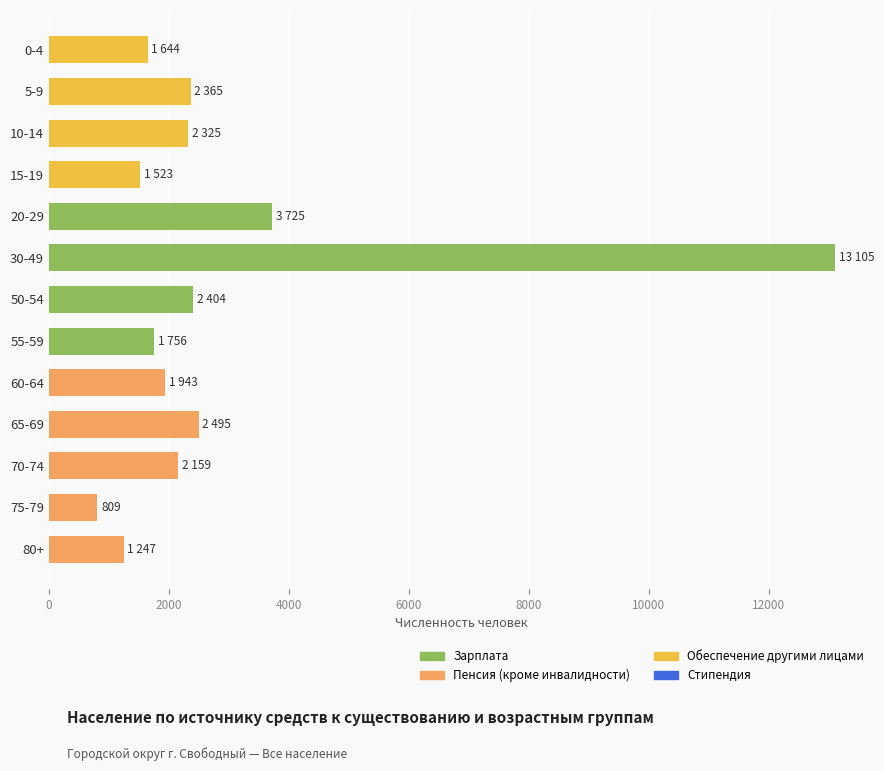

Between 50-54 and 15-19, which is larger?

50-54